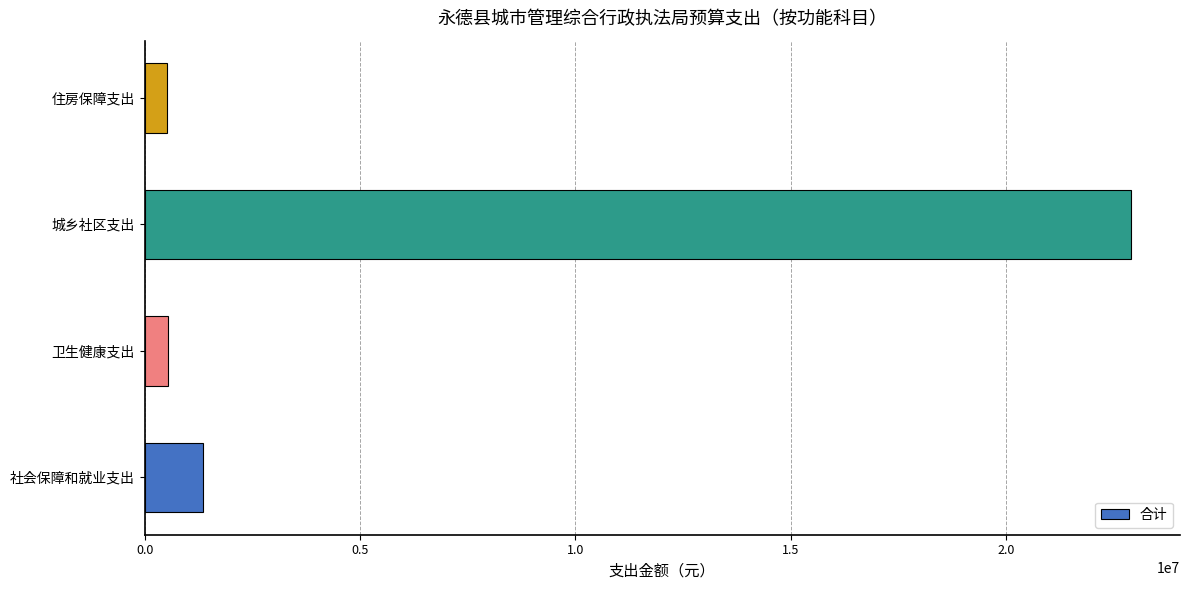

How many data points does each series have?

4